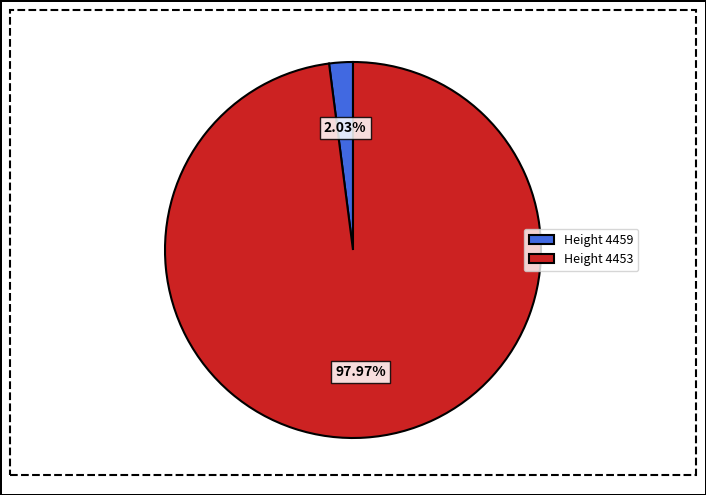

Combined, do Height 4459 and Height 4453 account for over 50%?

Yes